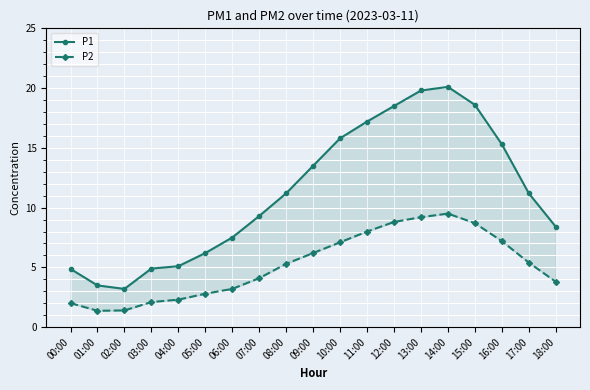

True or false: P1 and P2 cross at least once.

False